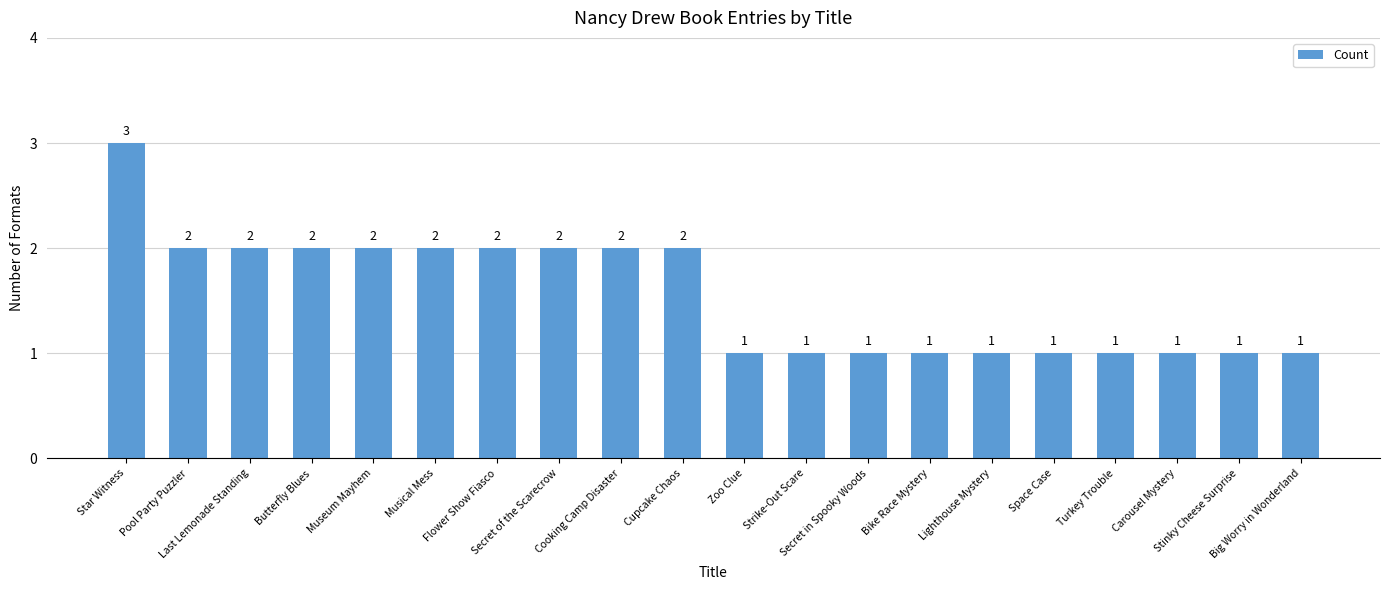

What position from the left is Butterfly Blues?

4